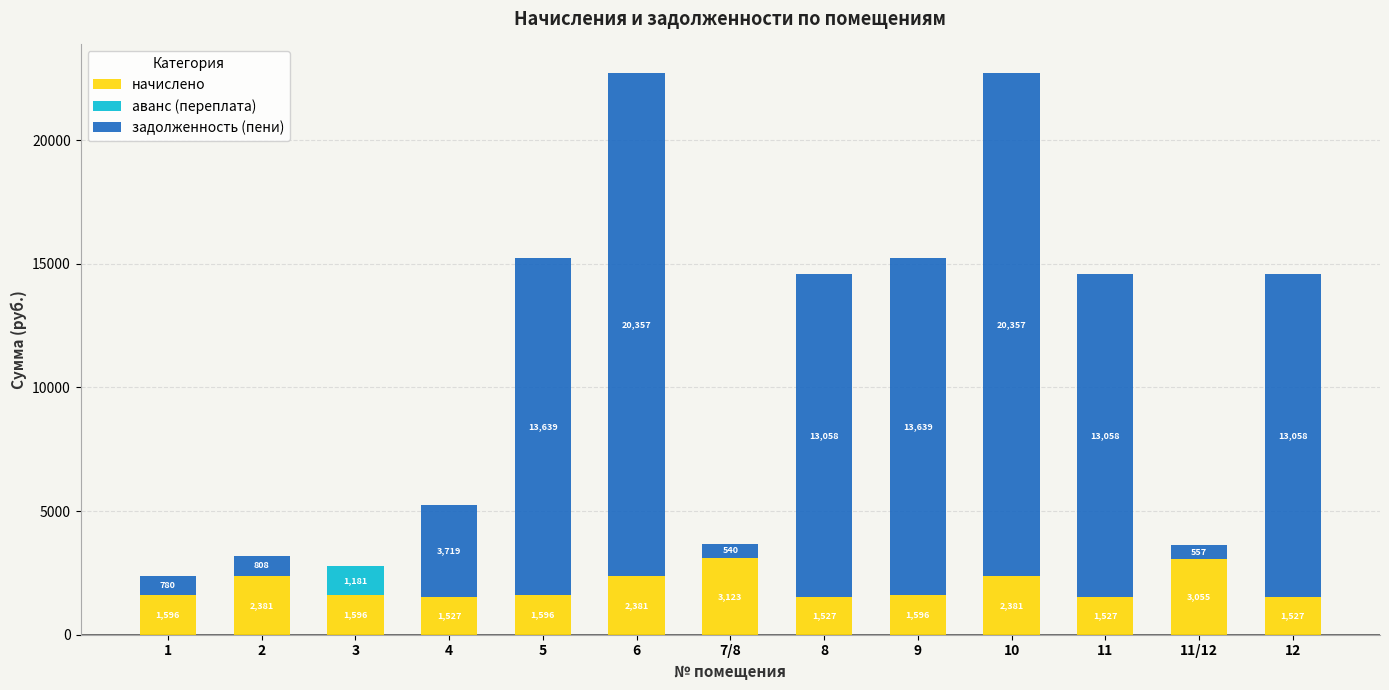

Is it true that начислено equals 2250.4 at 8?

False